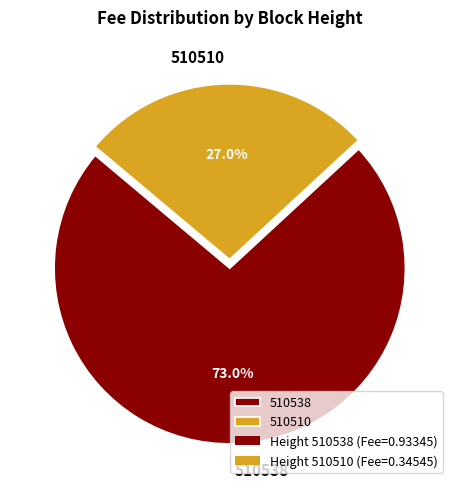

To the nearest percent, what is the difference between the 510538 and 510510 slice percentages?

46%